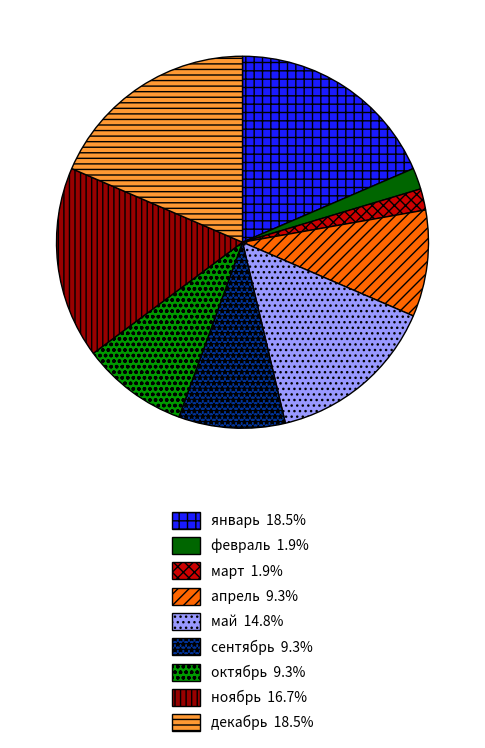

Does апрель represent more than half of the total?

No